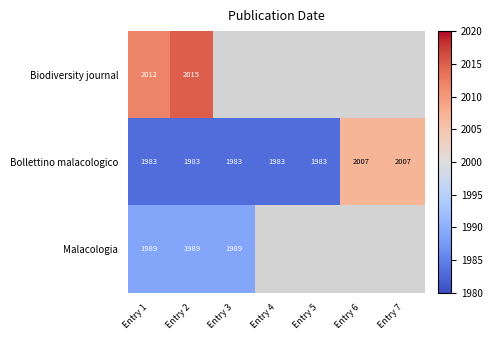

What is the smallest value displayed?

1983.0